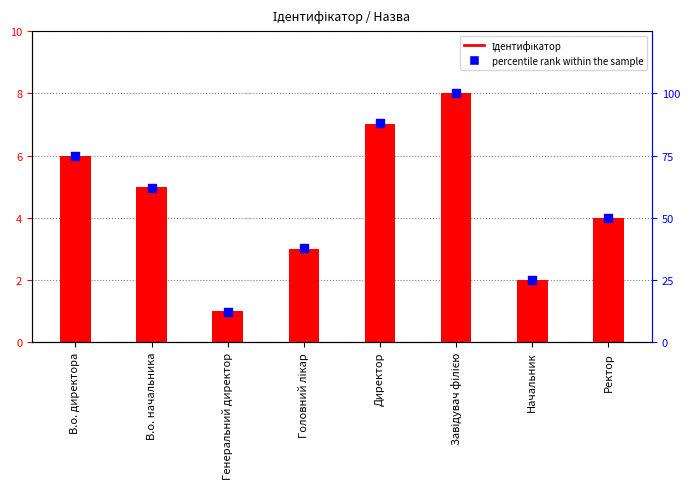

Is the value of percentile rank within the sample at Завідувач філією greater than the value of Ідентифікатор at Начальник?

Yes